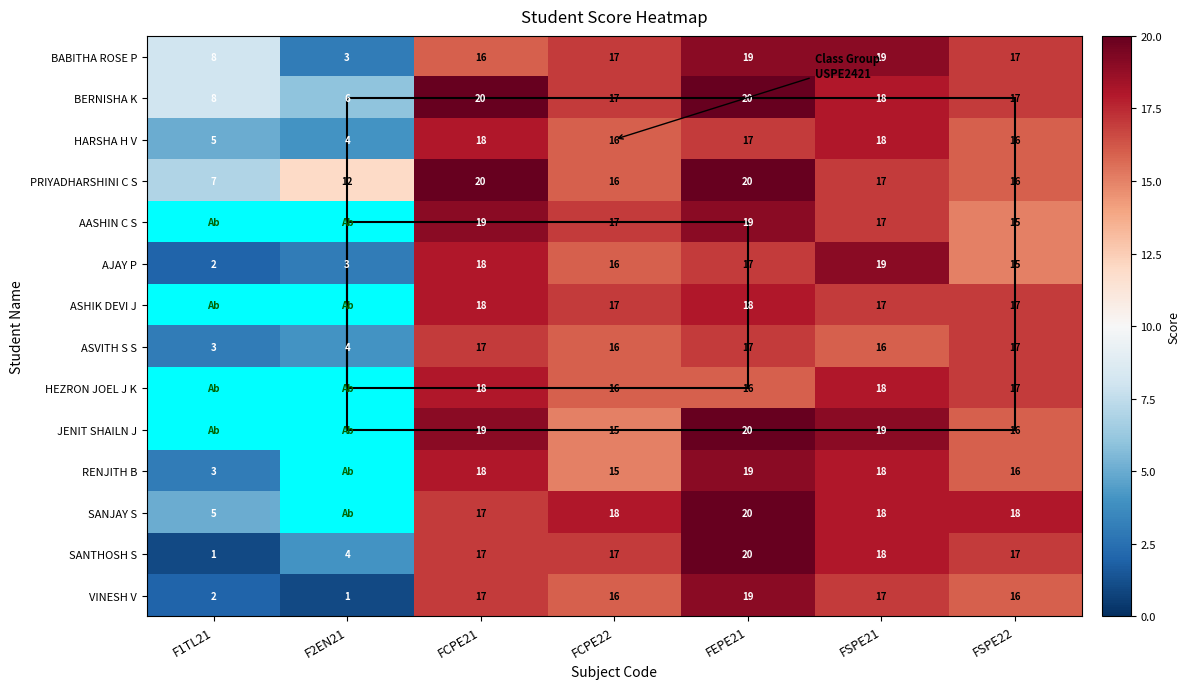

What is the difference between the AJAY P values at FCPE21 and F2EN21?

15